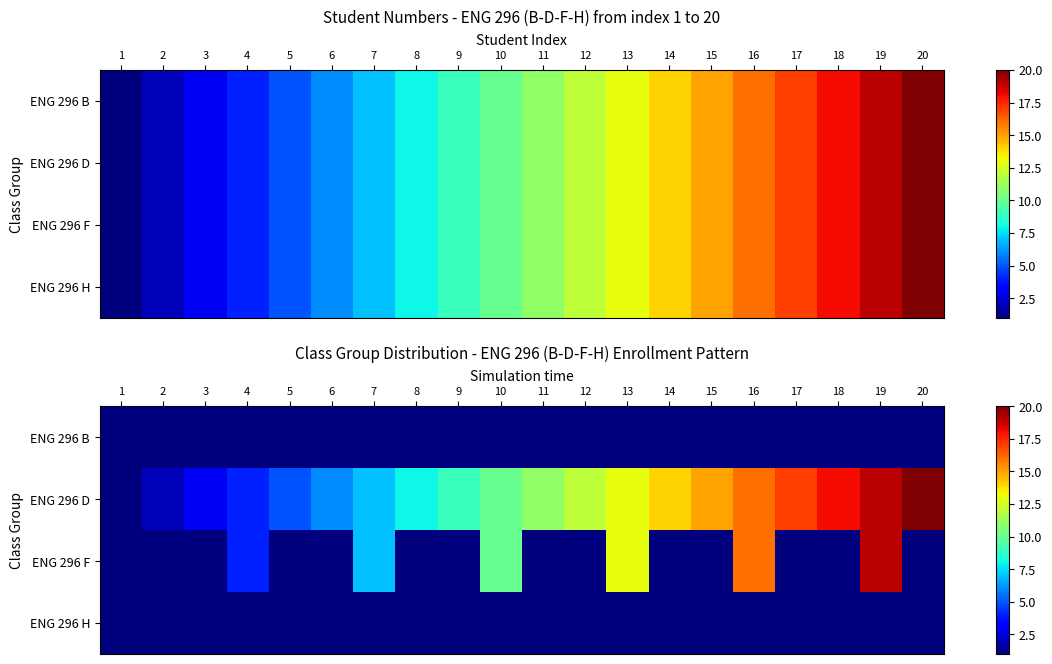

Which label corresponds to the smallest value in the chart?

1